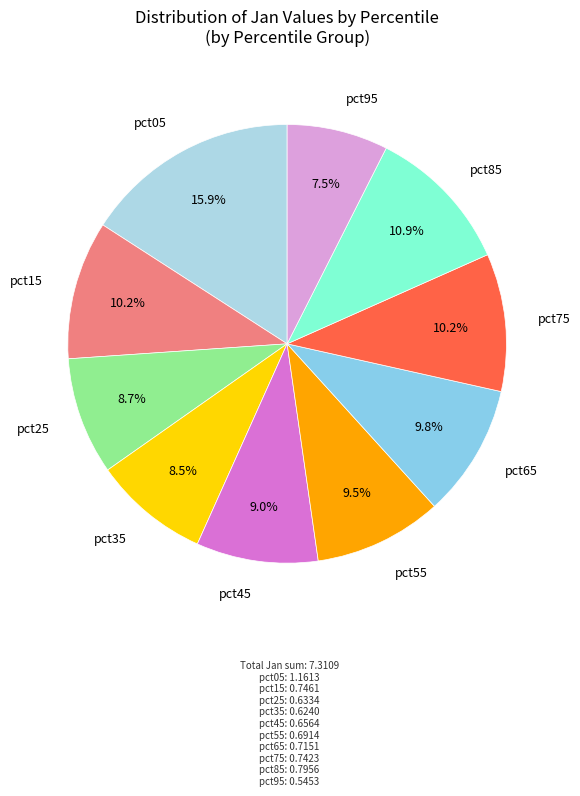

How many segments does this pie chart have?

10